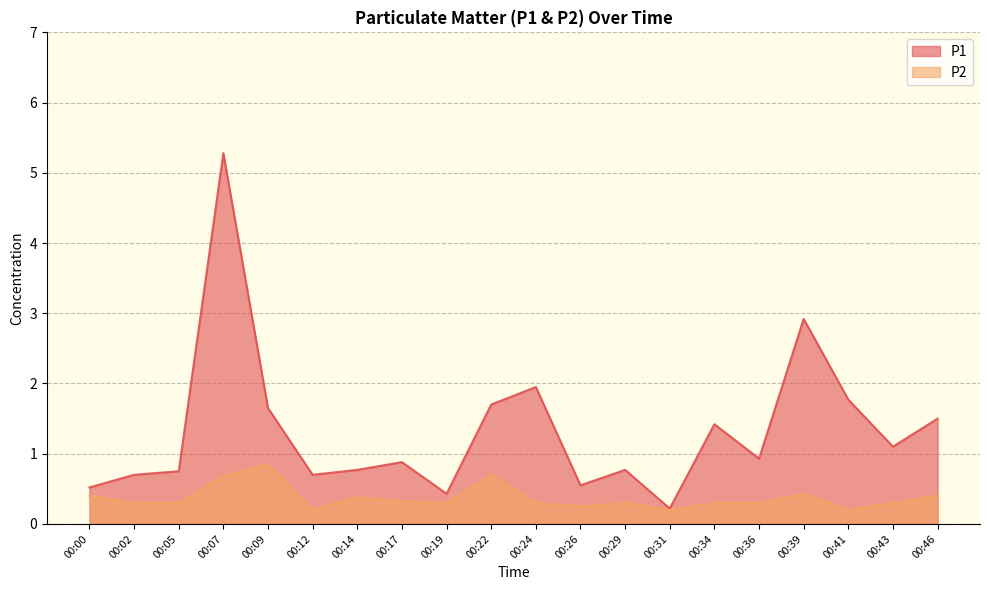

Reading right to left, list all the values displayed in this chart.

P1: 1.5	1.1	1.8	2.9	0.9	1.4	0.2	0.8	0.6	1.9	1.7	0.4	0.9	0.8	0.7	1.6	5.3	0.8	0.7	0.5
P2: 0.4	0.3	0.2	0.4	0.3	0.3	0.2	0.3	0.2	0.3	0.7	0.3	0.3	0.4	0.2	0.8	0.7	0.3	0.3	0.4